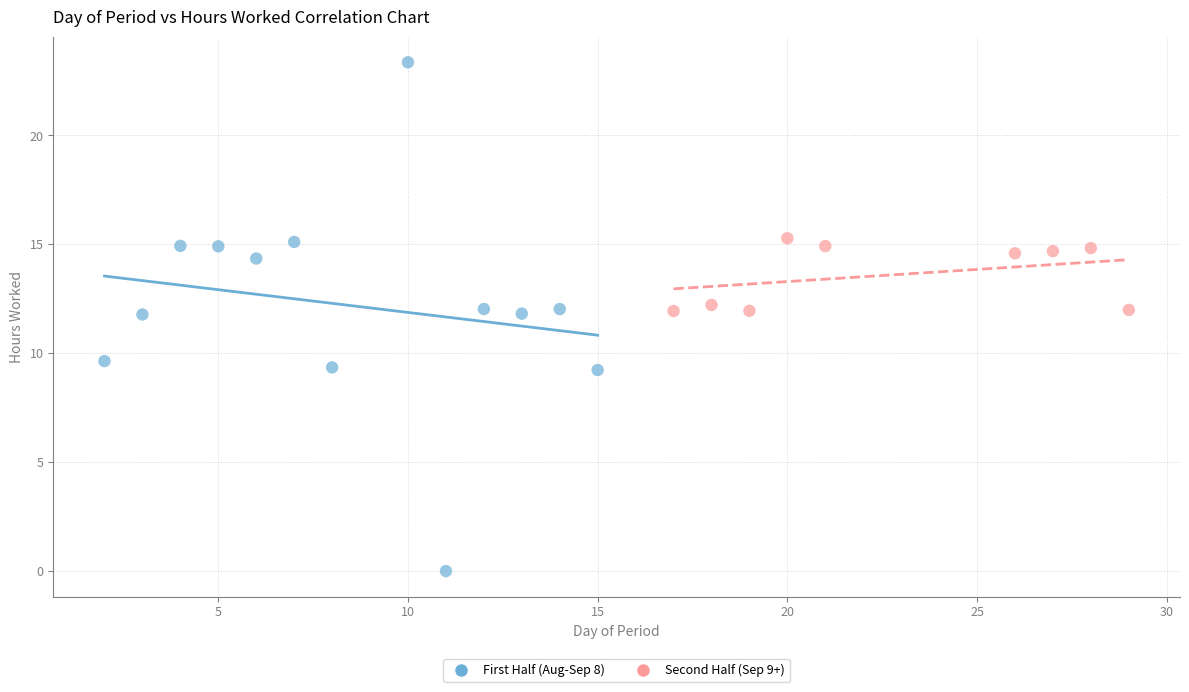

Which series reaches the minimum Y coordinate?

First Half (Aug-Sep 8)